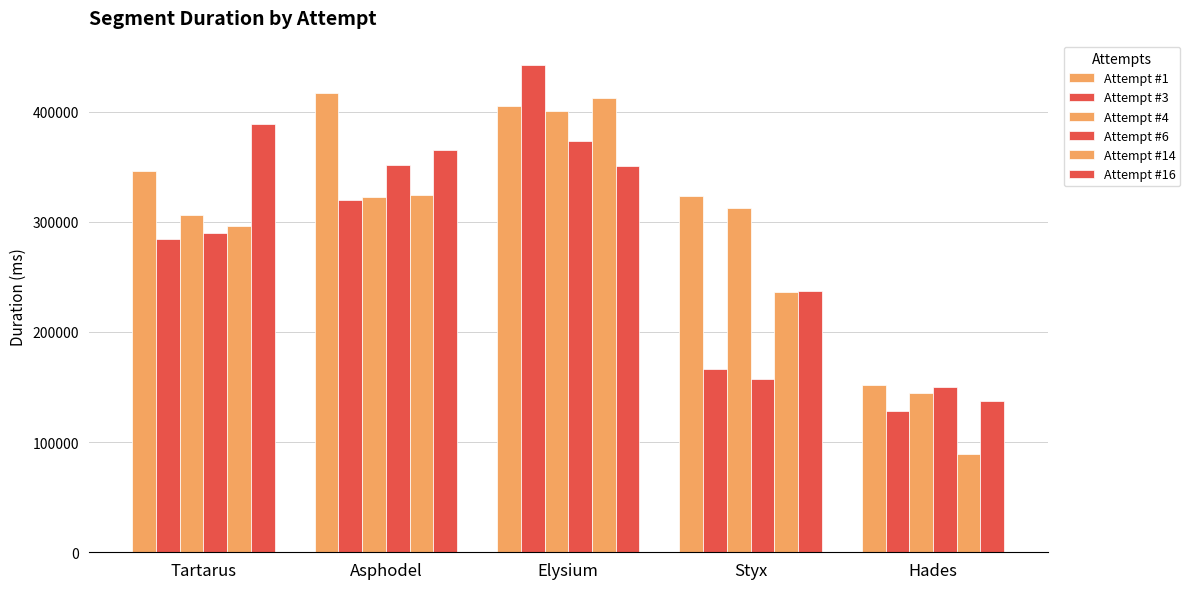

What is the difference between the highest and lowest values at Asphodel?

97140